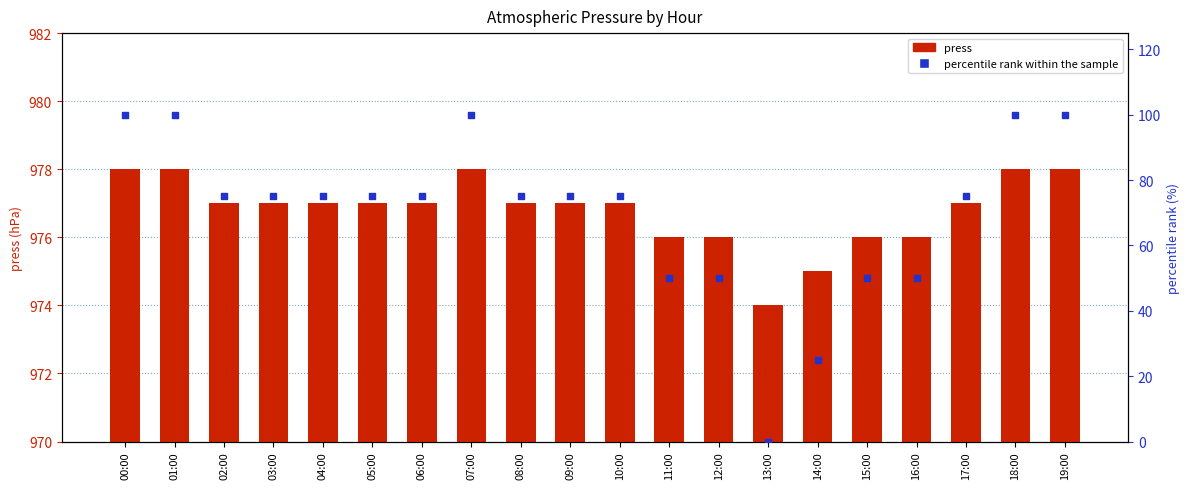

At which category is the sum across all series the highest?

00:00